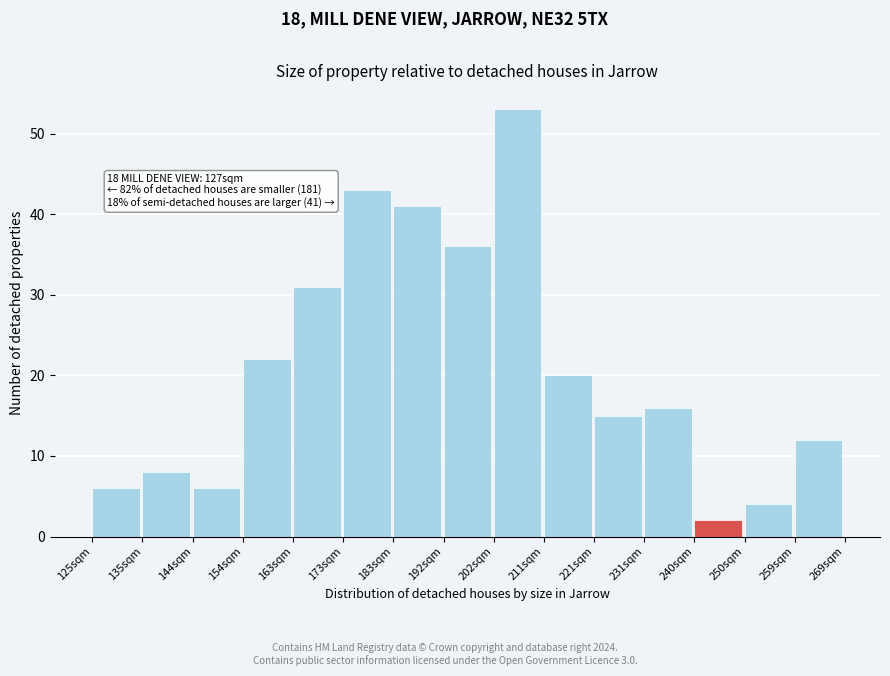

Reading right to left, list all the values displayed in this chart.

259sqm=12	250sqm=4	240sqm=2	231sqm=16	221sqm=15	211sqm=20	202sqm=53	192sqm=36	183sqm=41	173sqm=43	163sqm=31	154sqm=22	144sqm=6	135sqm=8	125sqm=6